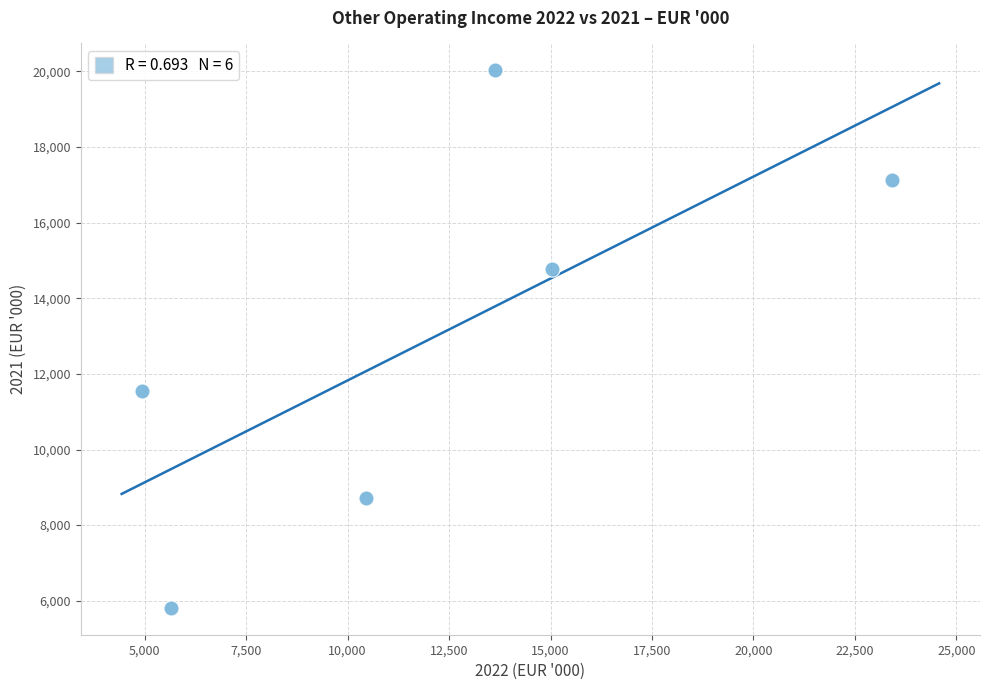

What is the range of X values (max minus min)?

18484